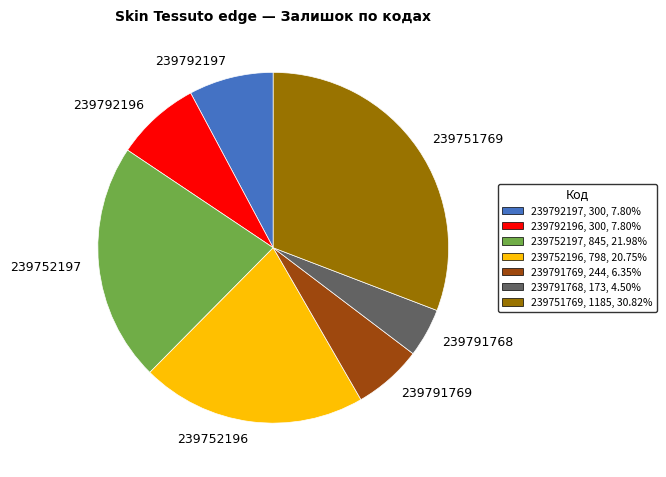

How many segments does this pie chart have?

7